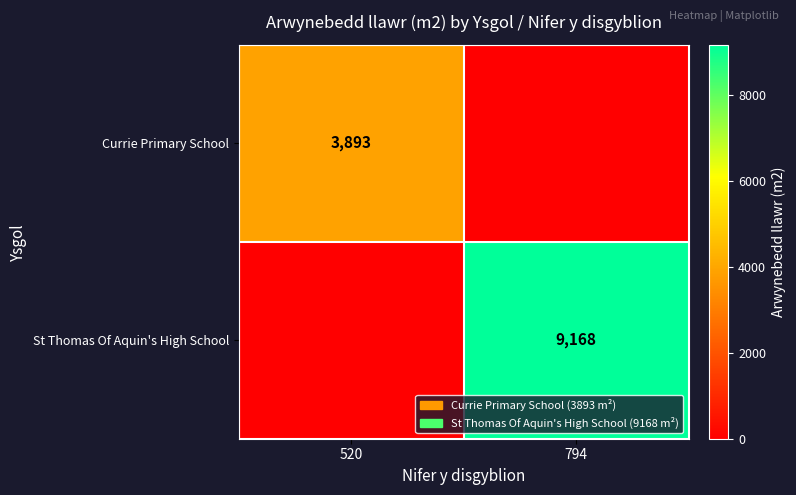

At how many categories does at least one series exceed 8783?

1